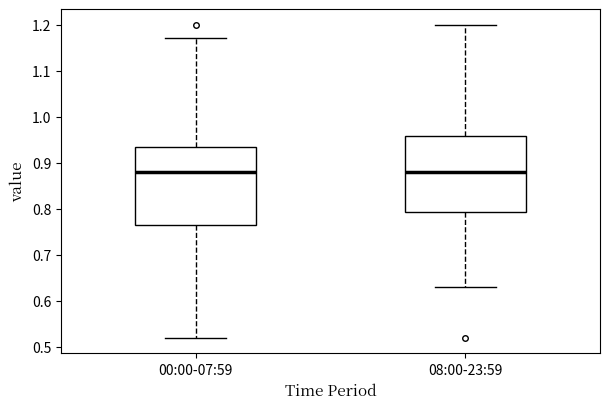

Reading left to right, transcribe this box plot: for each box, give where its median line is, the range the box spans, and where its two whiskers end, as read against the y-axis. The values are not printed on the chart, so give them approximately, as read against the axis.

00:00-07:59: median 0.88, box 0.77 to 0.94, whiskers 0.52 to 1.17
08:00-23:59: median 0.88, box 0.79 to 0.96, whiskers 0.63 to 1.20